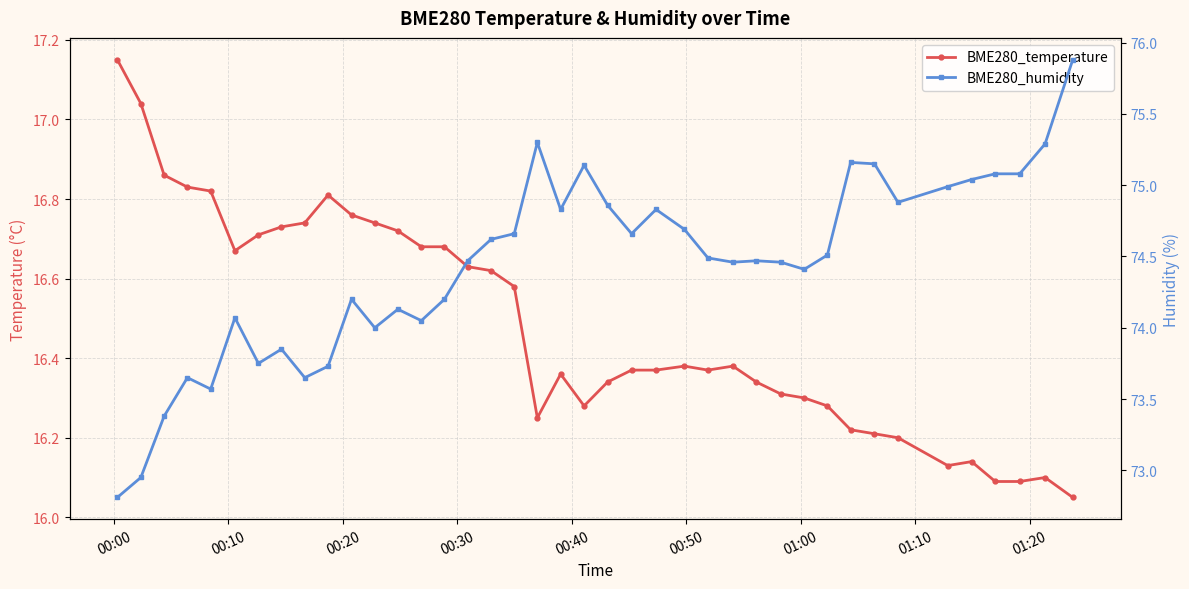

Reading left to right, what are all the values shown in this chart?

BME280_temperature: 17.1	17.0	16.9	16.8	16.8	16.7	16.7	16.7	16.7	16.8	16.8	16.7	16.7	16.7	16.7	16.6	16.6	16.6	16.2	16.4	16.3	16.3	16.4	16.4	16.4	16.4	16.4	16.3	16.3	16.3	16.3	16.2	16.2	16.2	16.1	16.1	16.1	16.1	16.1	16.1
BME280_humidity: 72.8	73.0	73.4	73.7	73.6	74.1	73.8	73.8	73.7	73.7	74.2	74.0	74.1	74.0	74.2	74.5	74.6	74.7	75.3	74.8	75.1	74.9	74.7	74.8	74.7	74.5	74.5	74.5	74.5	74.4	74.5	75.2	75.2	74.9	75.0	75.0	75.1	75.1	75.3	75.9